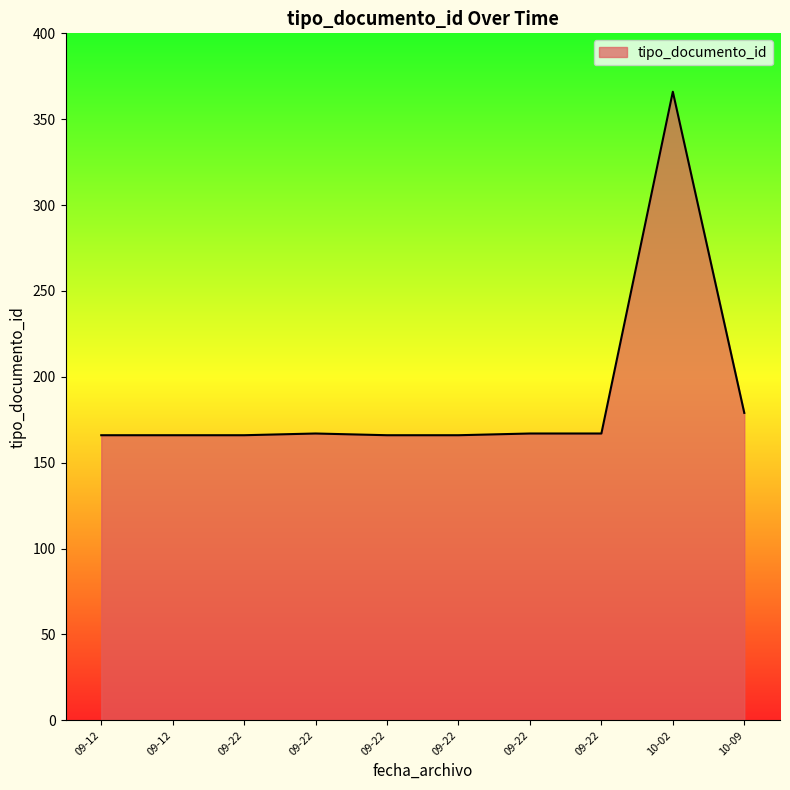

Which category has the highest value across all series?

10-02